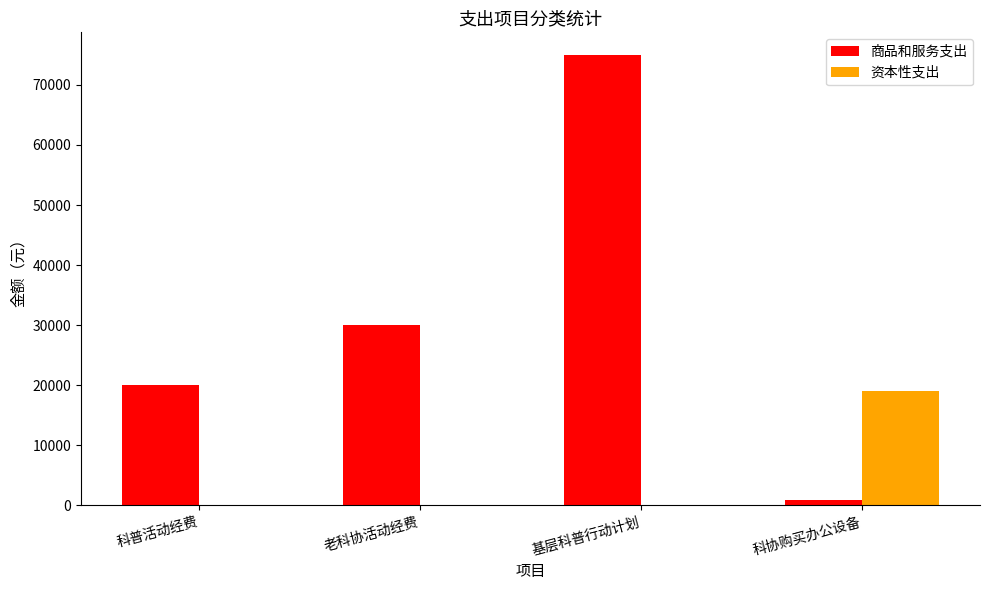

What are all the series names shown in the legend?

商品和服务支出, 资本性支出